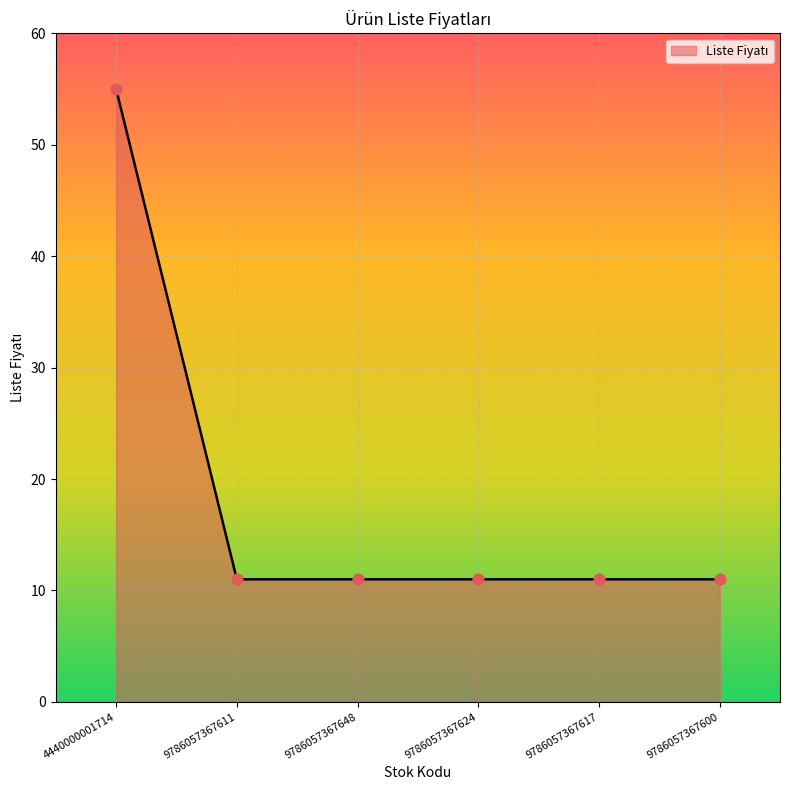

Approximately how many times larger is the value at 9786057367611 compared to 9786057367624?

1.0